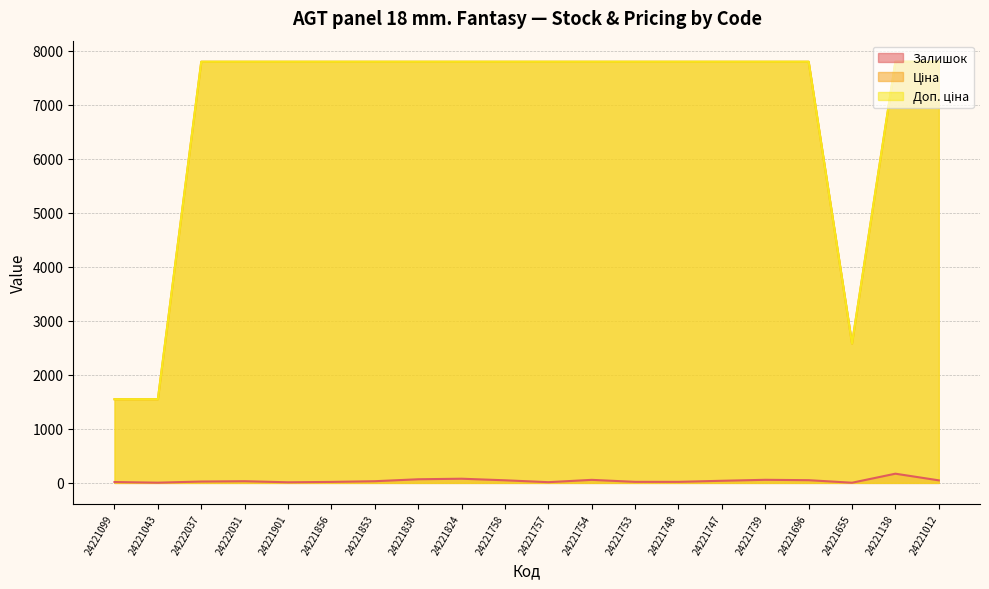

What position from the left is 24221748?

14